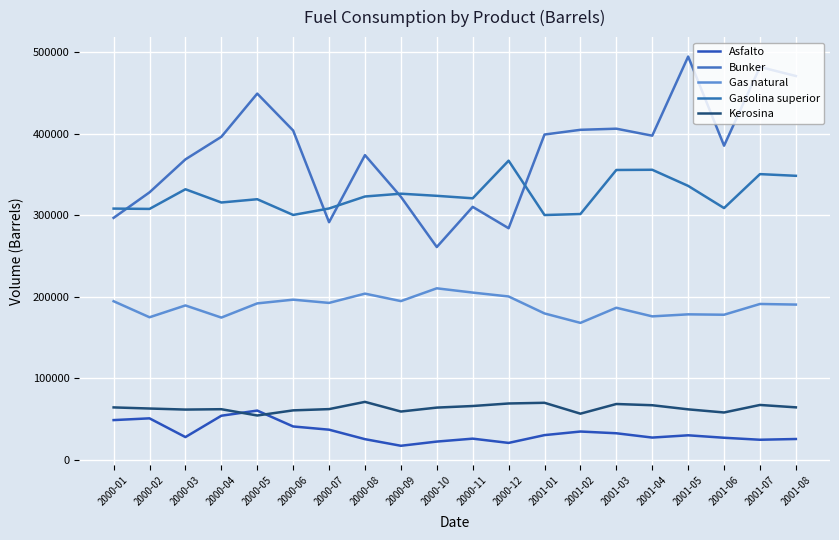

How many interior local valleys does the Asfalto series have?

5